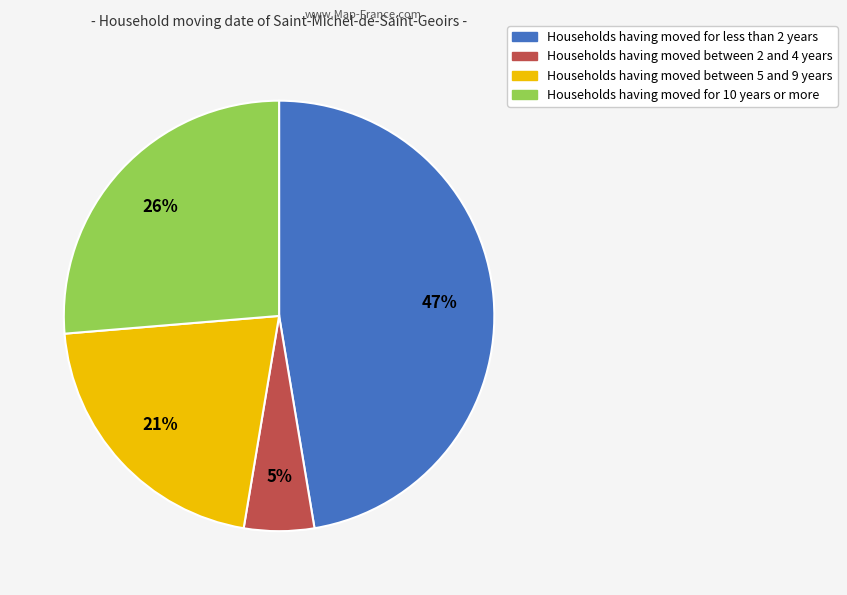

To the nearest percent, what is the average slice percentage?

25%